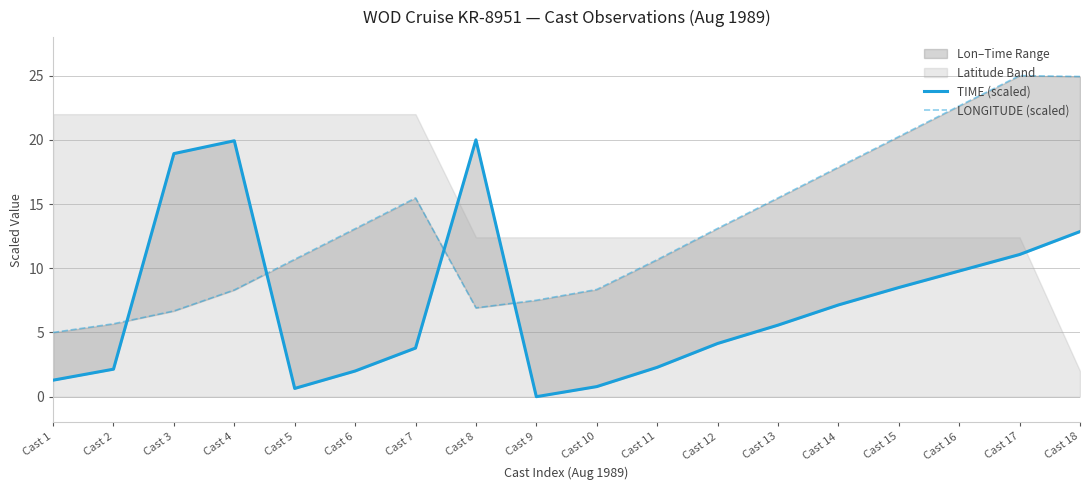

What is the value of the TIME (scaled) point at the 8th from the left?

20.0